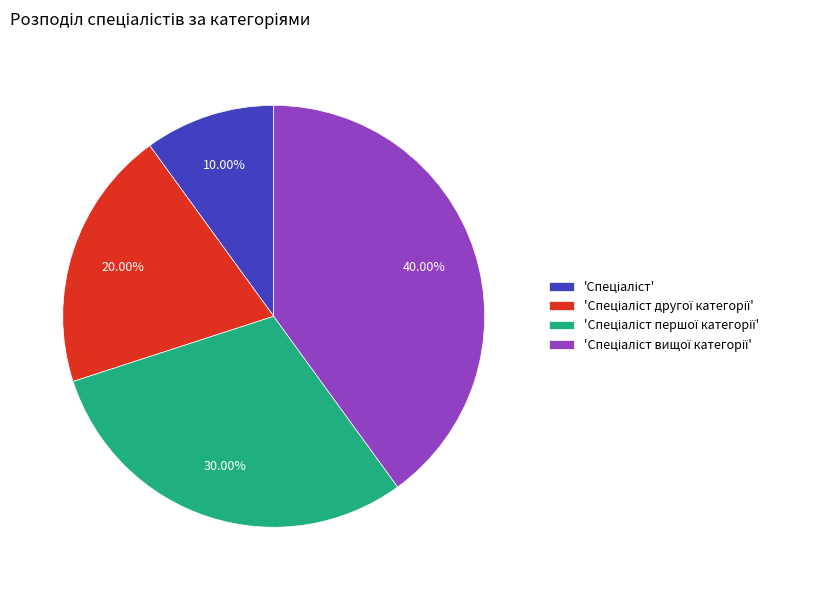

Is there any slice that represents more than half of the pie?

No